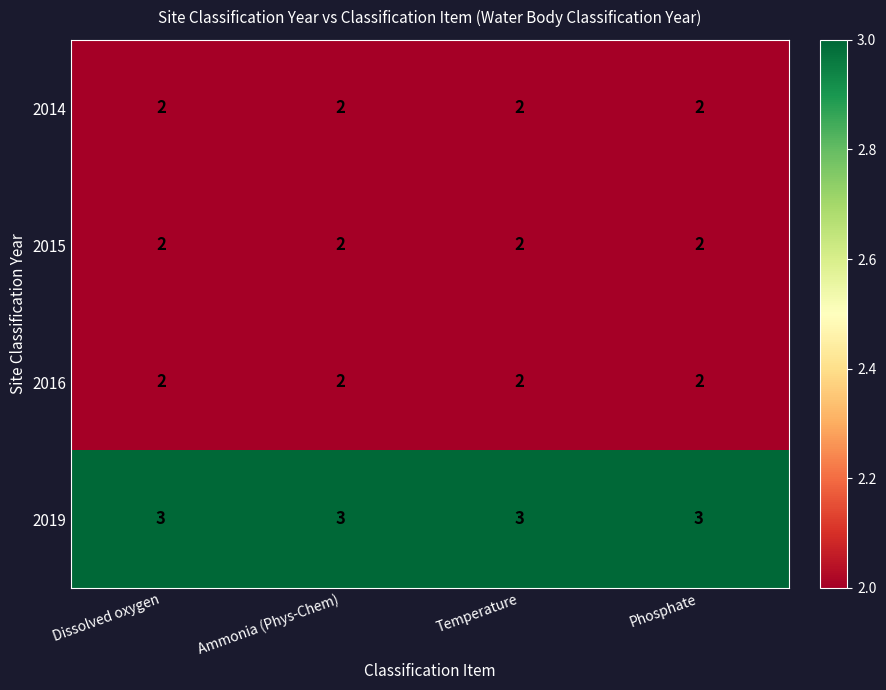

True or false: 2019 has a value of 2 at Ammonia (Phys-Chem).

False